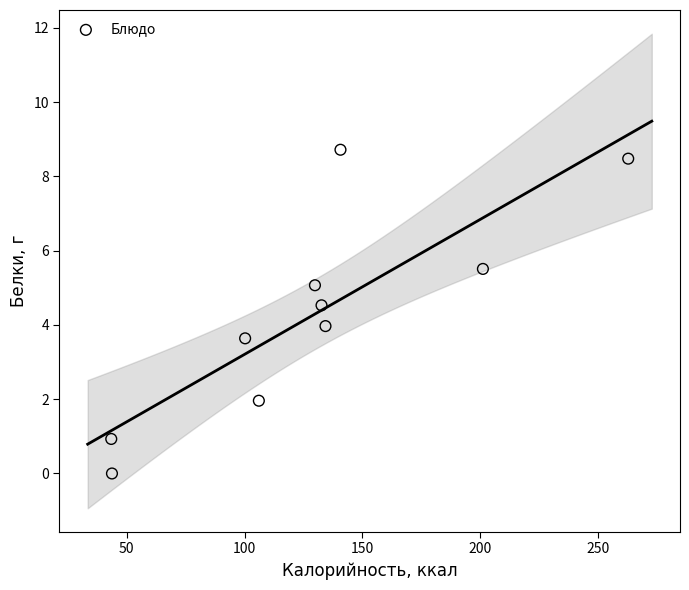

What is the average X value?

129.5